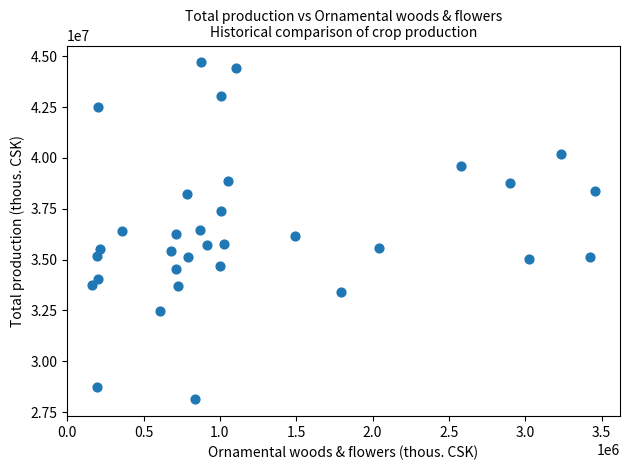

What is the range of Y values (max minus min)?

16580543